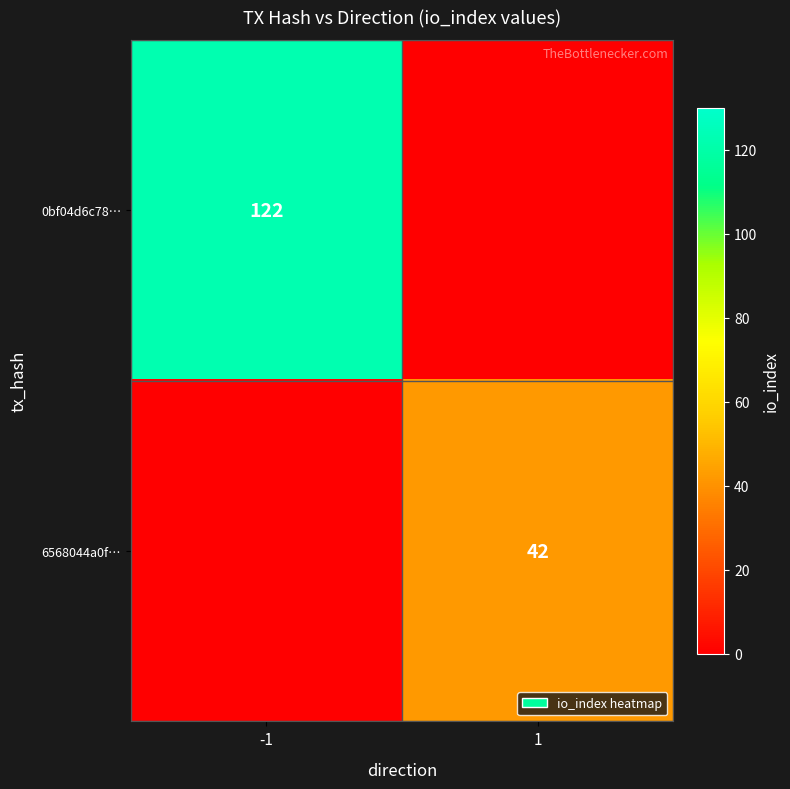

True or false: 6568044a0f… has a value of 42 at 1.

True